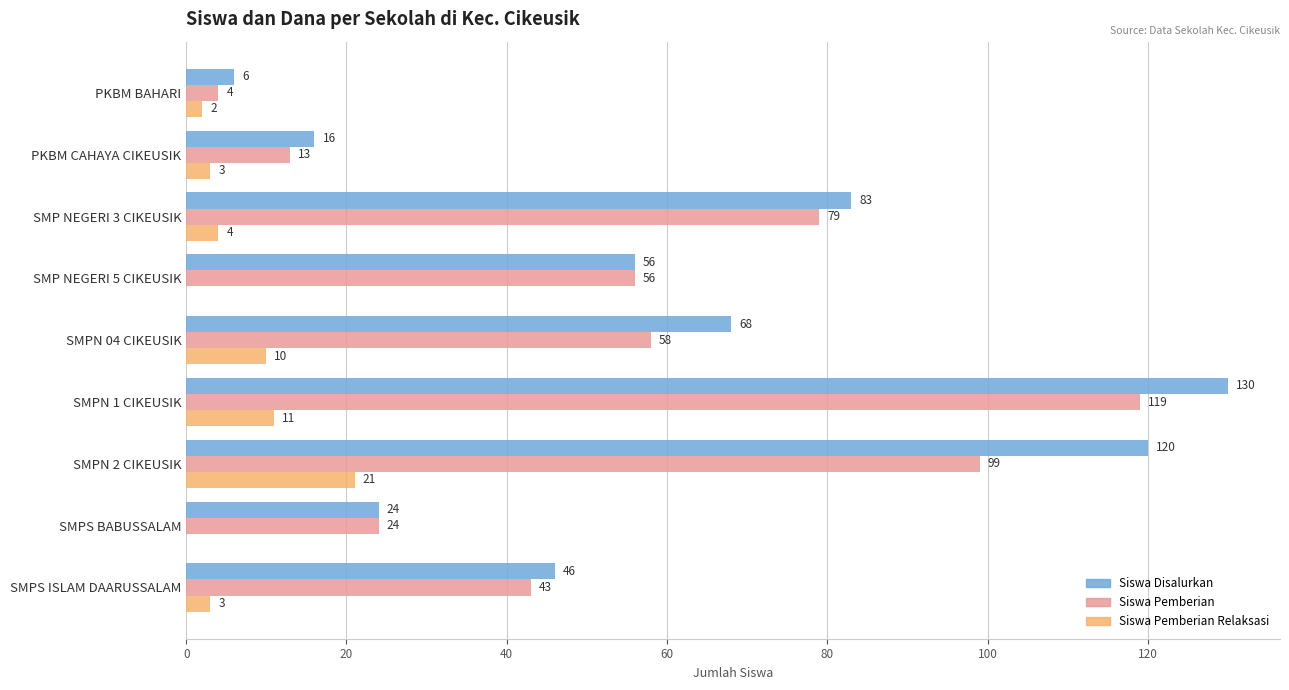

What is the sum of all Siswa Pemberian Relaksasi values?

54